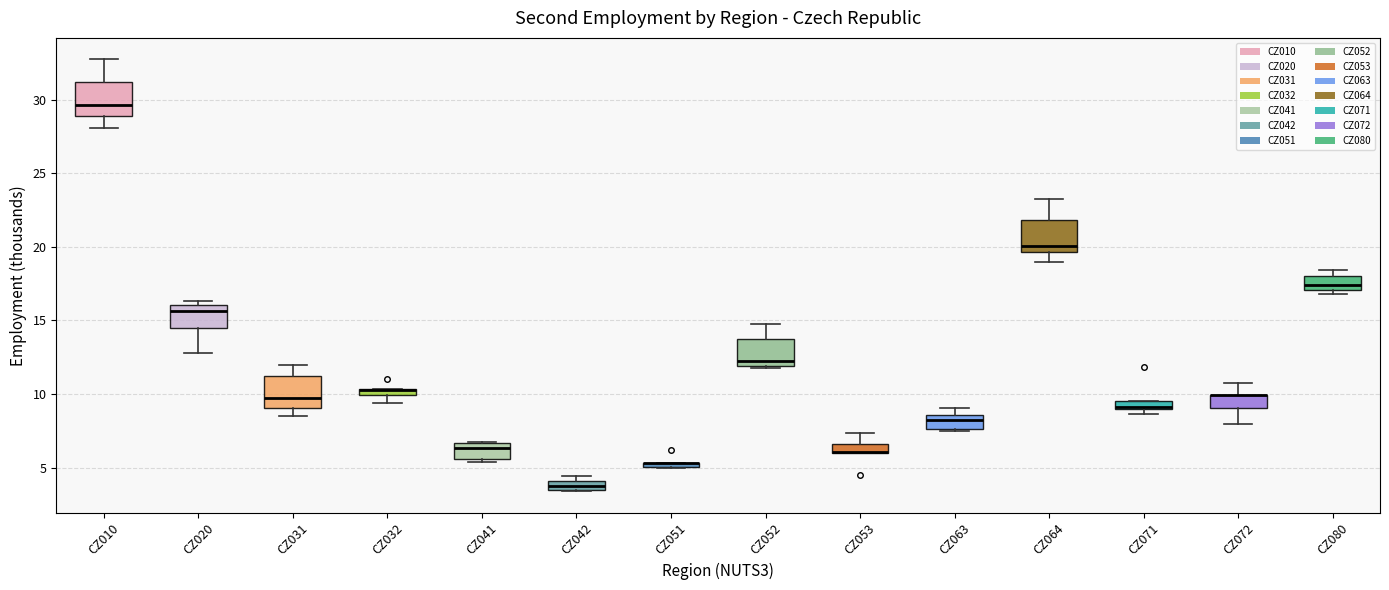

Where does the lower whisker of the box for CZ032 end on the y-axis? The values are not printed on the chart, so give them approximately, as read against the axis.

9.5